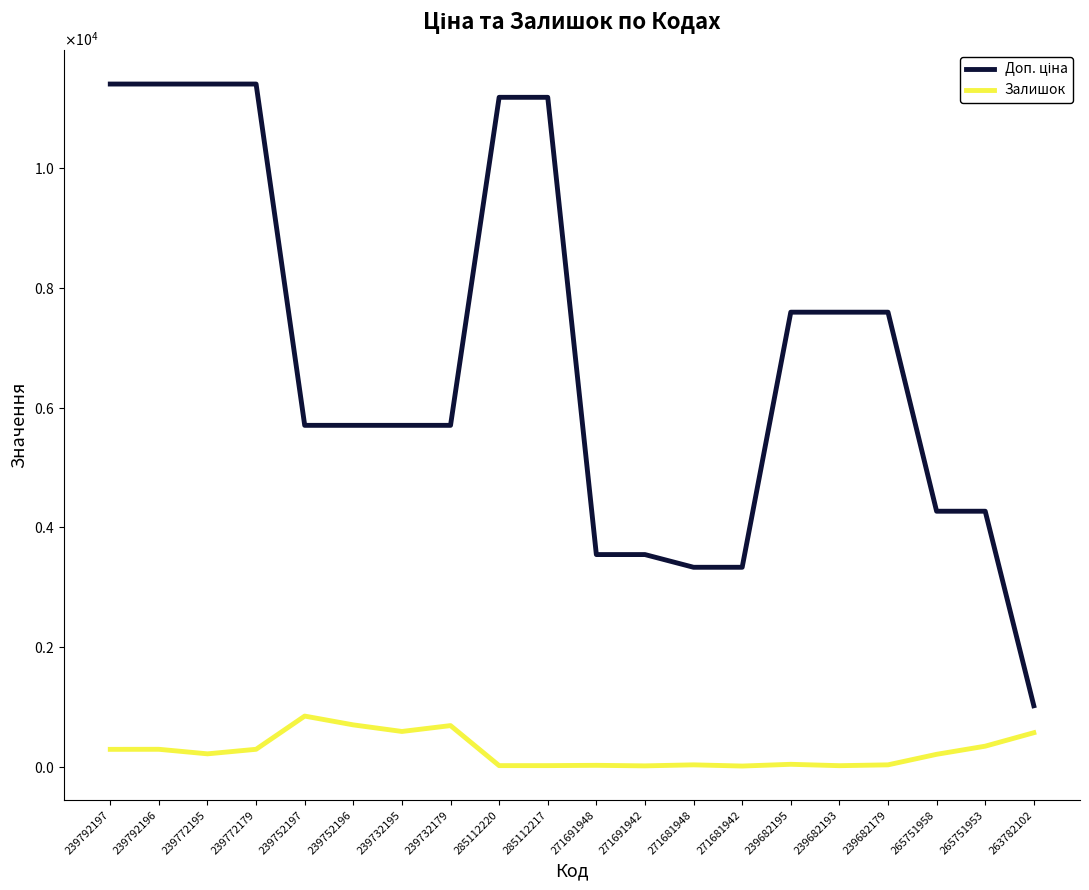

Which series has the largest total across all categories?

Доп. ціна